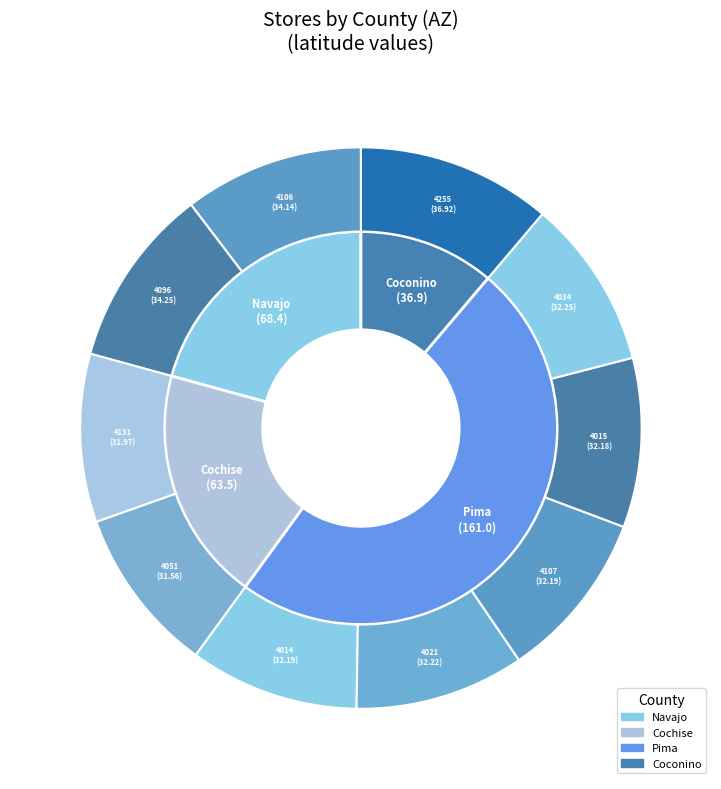

Does any single category account for the majority?

No